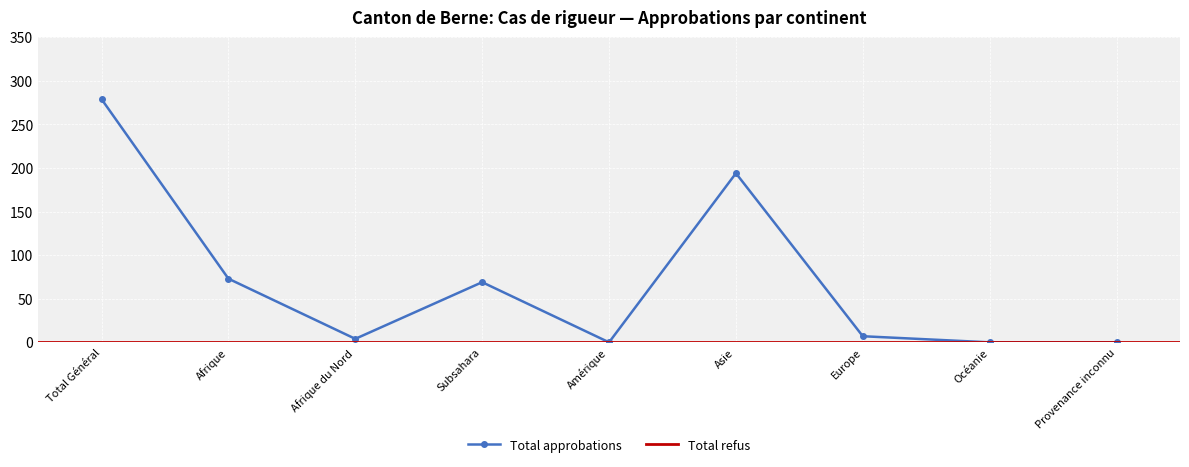

Reading left to right, transcribe all the data shown in this chart.

279	73	4	69	0	194	7	0	0